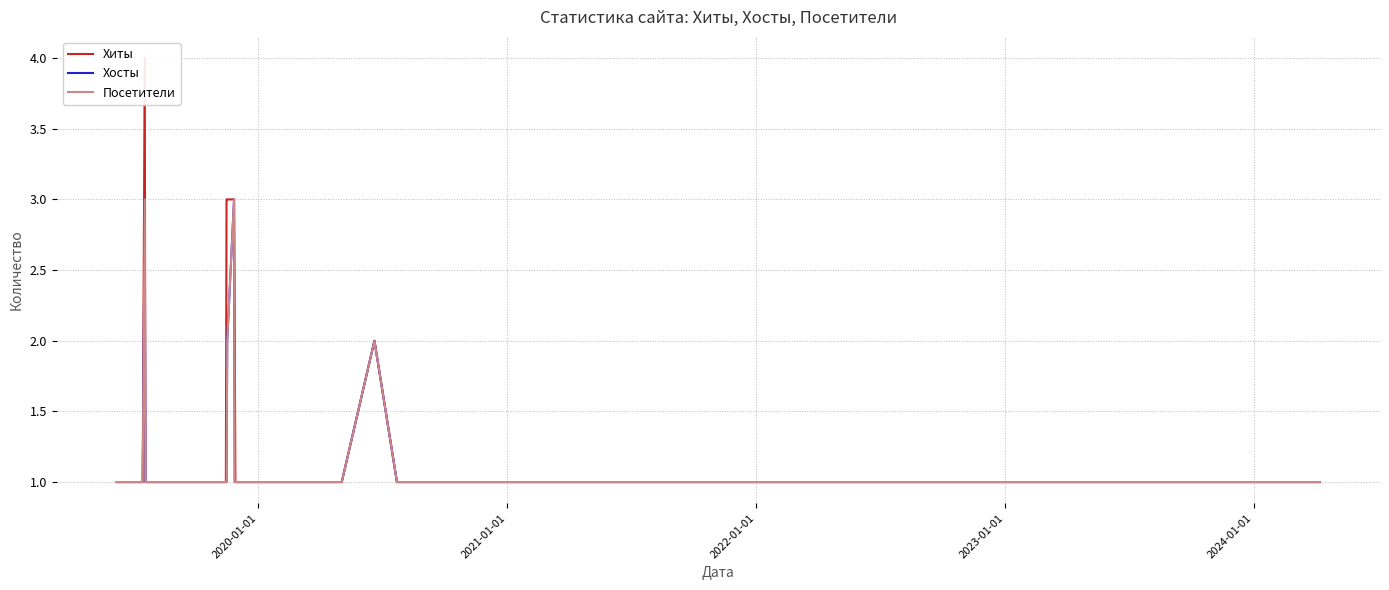

True or false: Хосты has more than 0 points higher than both neighbors.

True